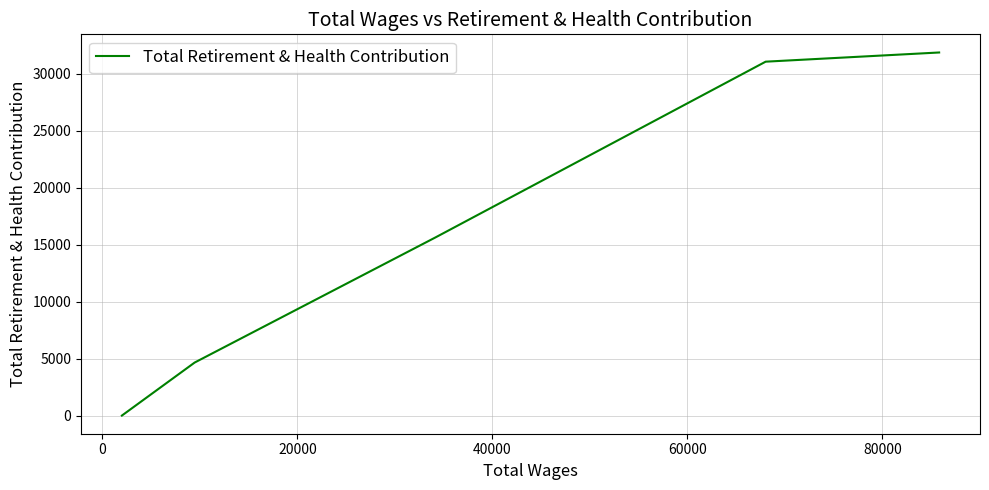

How many distinct data groups are displayed?

1